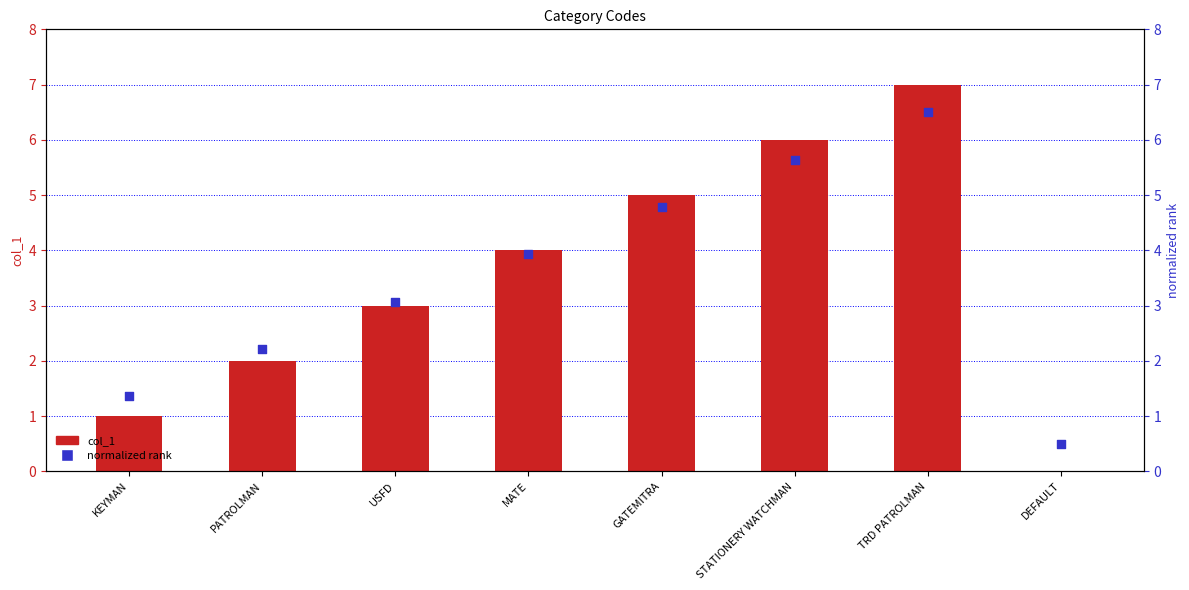

At which category is the sum across all series the highest?

TRD PATROLMAN